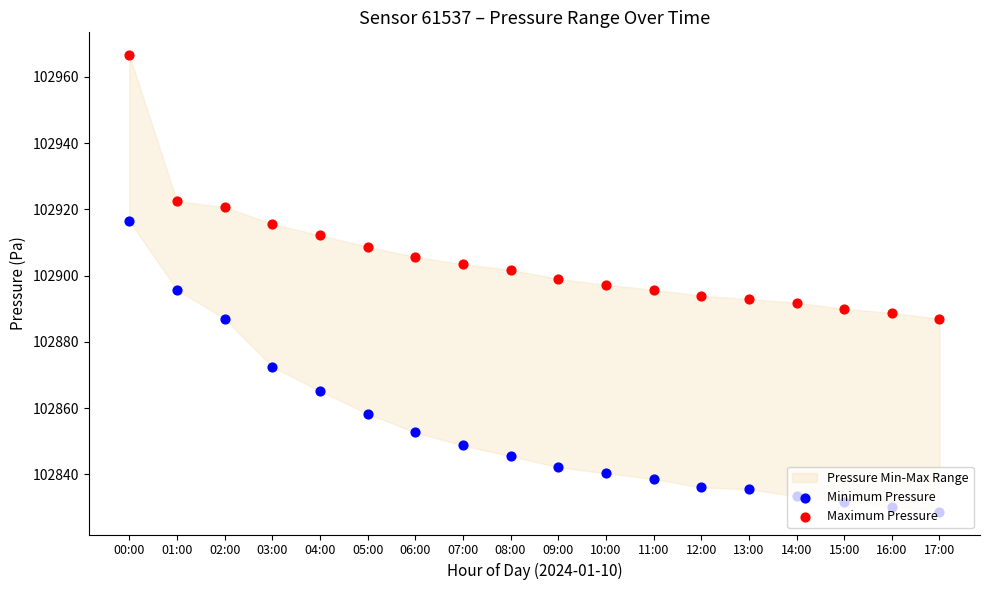

Which series reaches the maximum Y coordinate?

Maximum Pressure